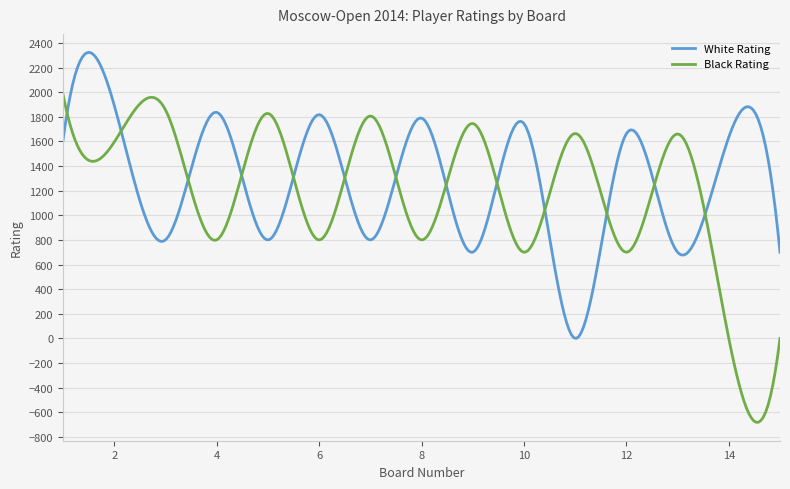

Which series has the largest range (max minus min)?

Black Rating